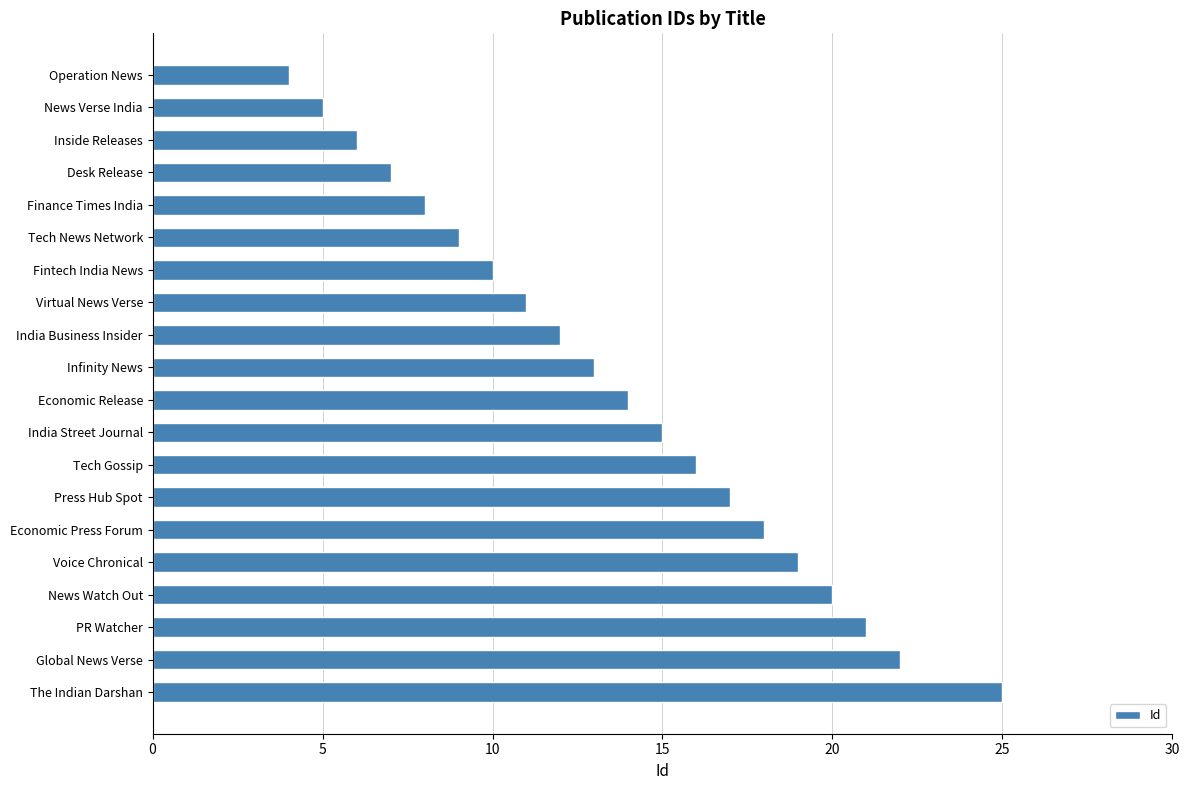

What is the ratio of the value at Economic Release to the value at Desk Release?

2.0